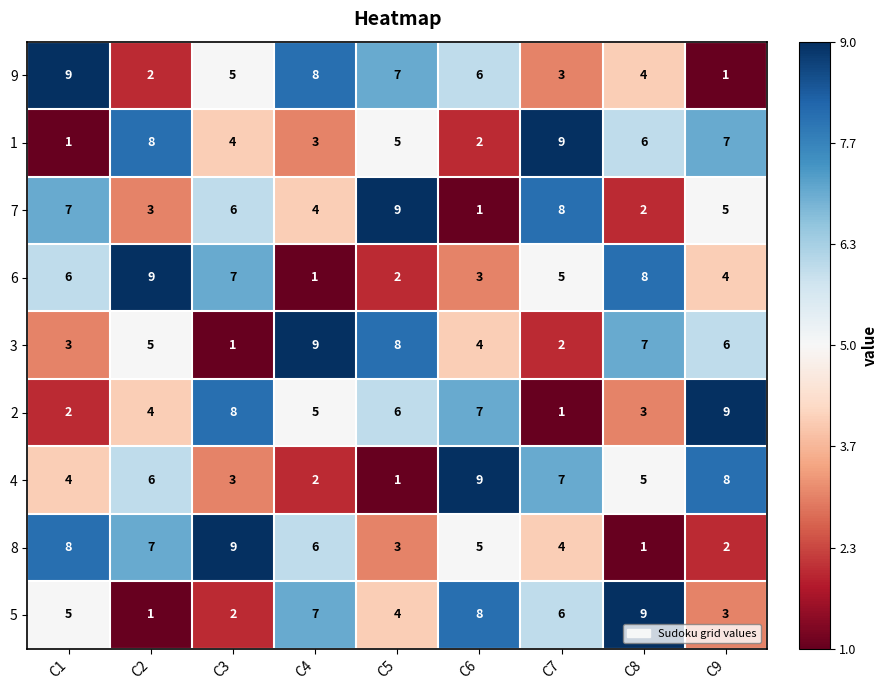

Which category has the lowest value in the 5 series?

C2